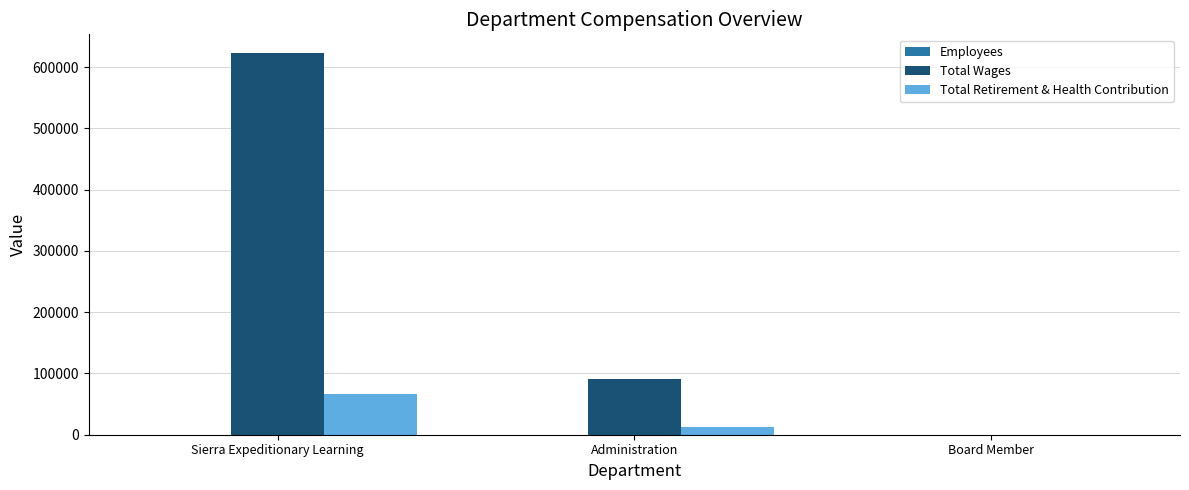

What is the difference between the Total Retirement & Health Contribution values at Administration and Sierra Expeditionary Learning?

54968